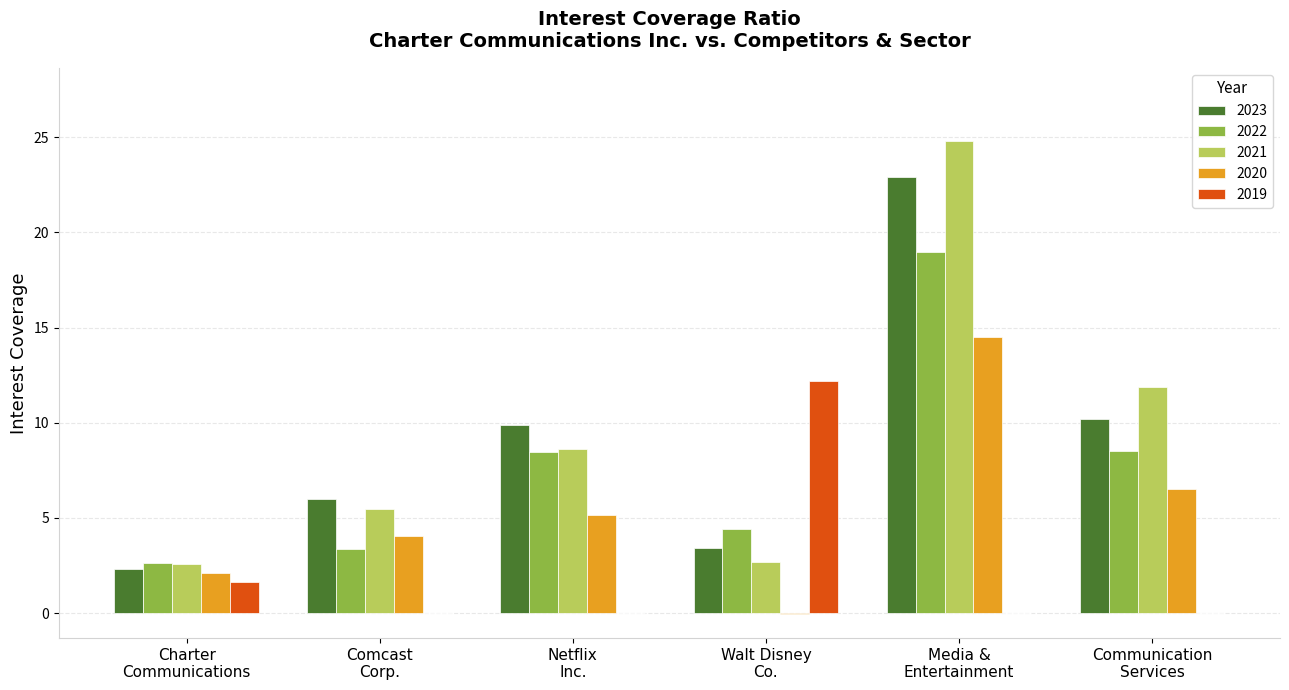

What is the maximum value for 2019?

12.2